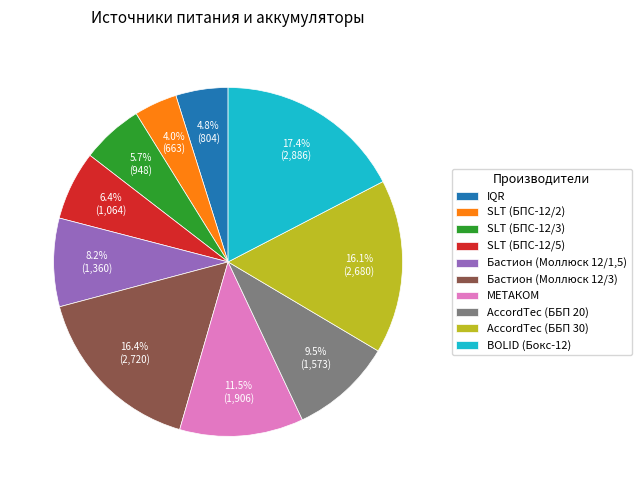

Which slice is the smallest?

SLT (БПС-12/2)